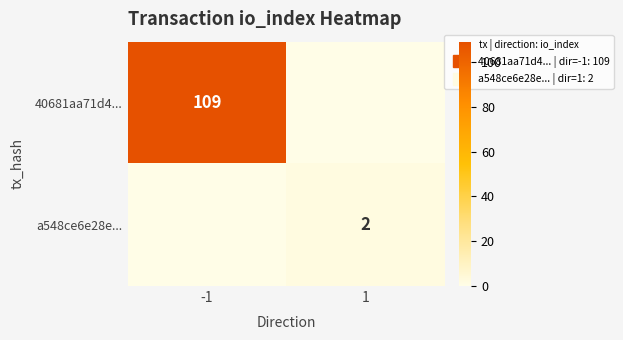

The value of a548ce6e28e... at 1 is 2. True or false?

True